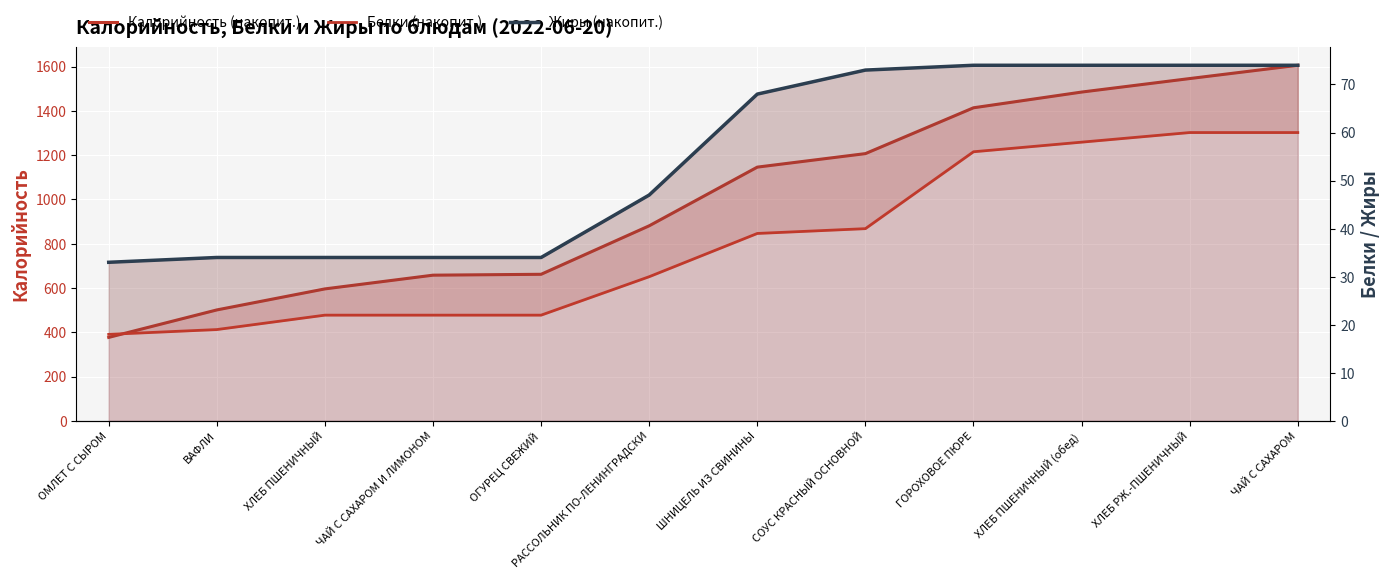

Where is Калорийность (накопит.) nearest to the value 991?

РАССОЛЬНИК ПО-ЛЕНИНГРАДСКИ